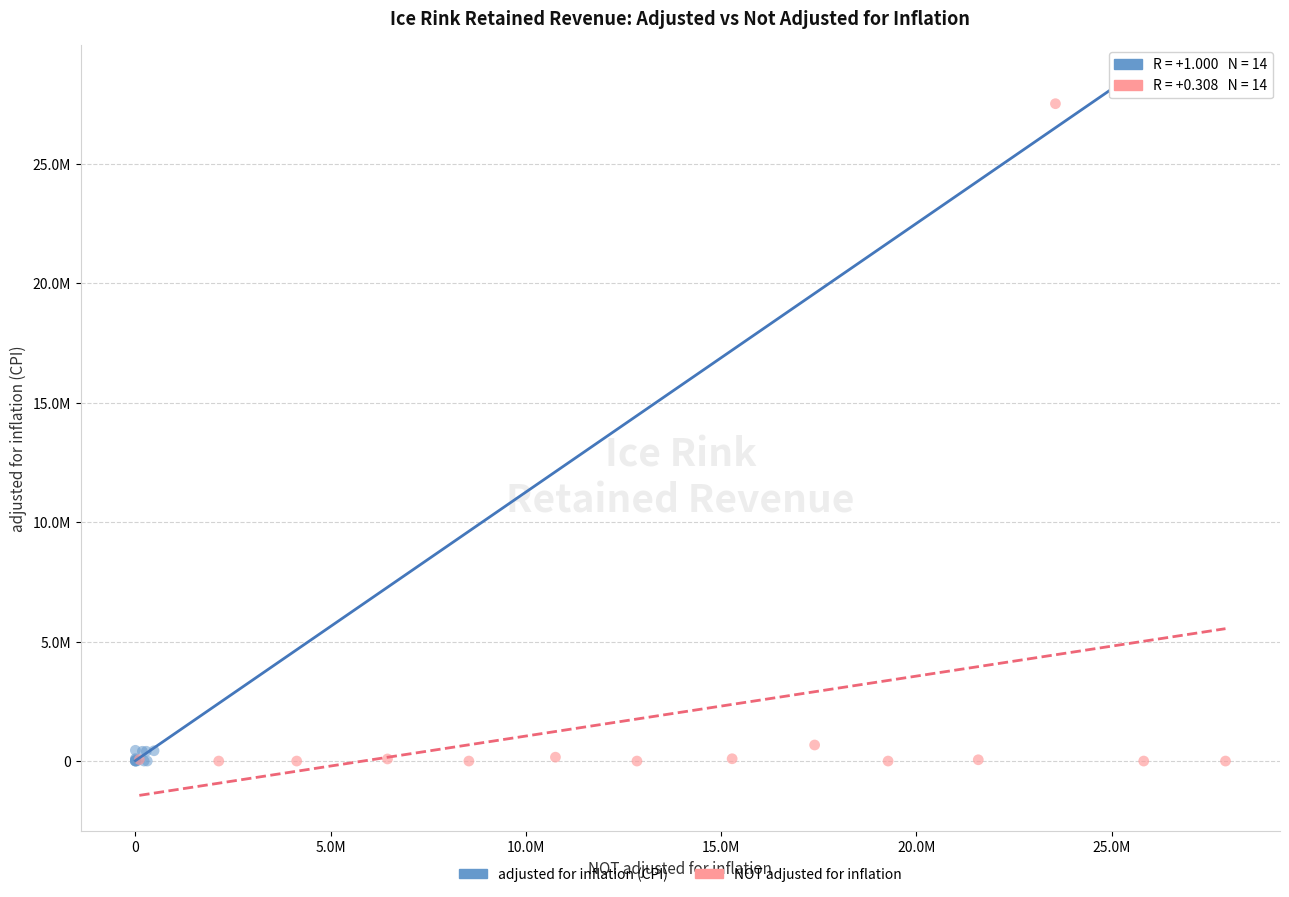

What are all the series names shown in the legend?

adjusted for inflation (CPI), NOT adjusted for inflation